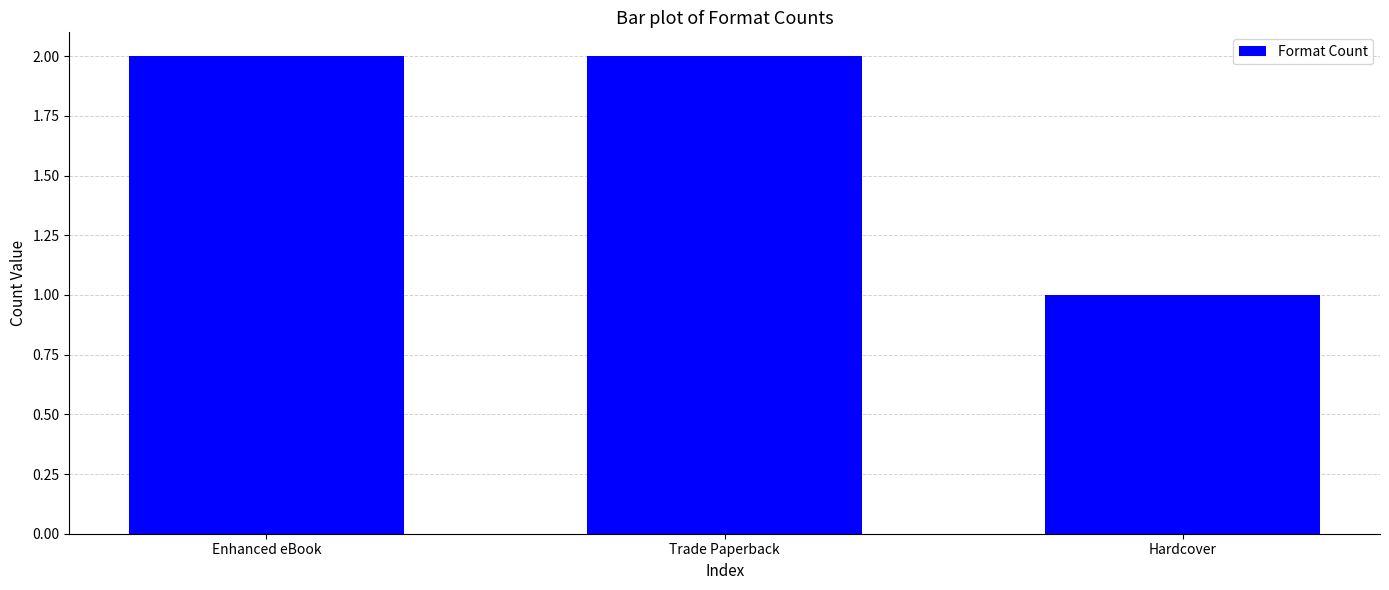

Where is the data nearest to the value 1?

Hardcover